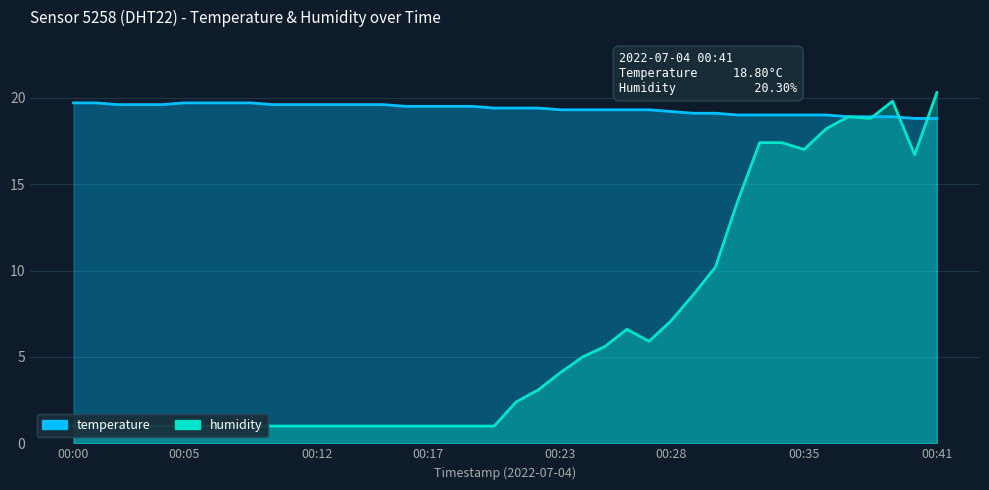

Which series has the largest total across all categories?

temperature